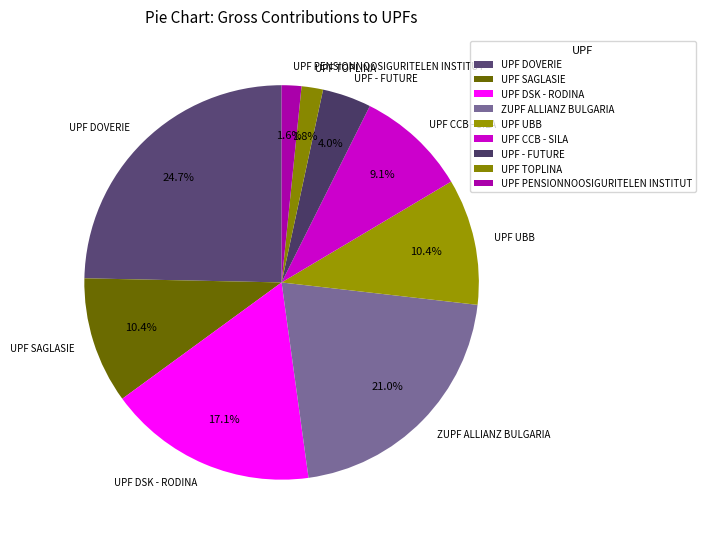

True or false: UPF TOPLINA accounts for 2% of the total.

True